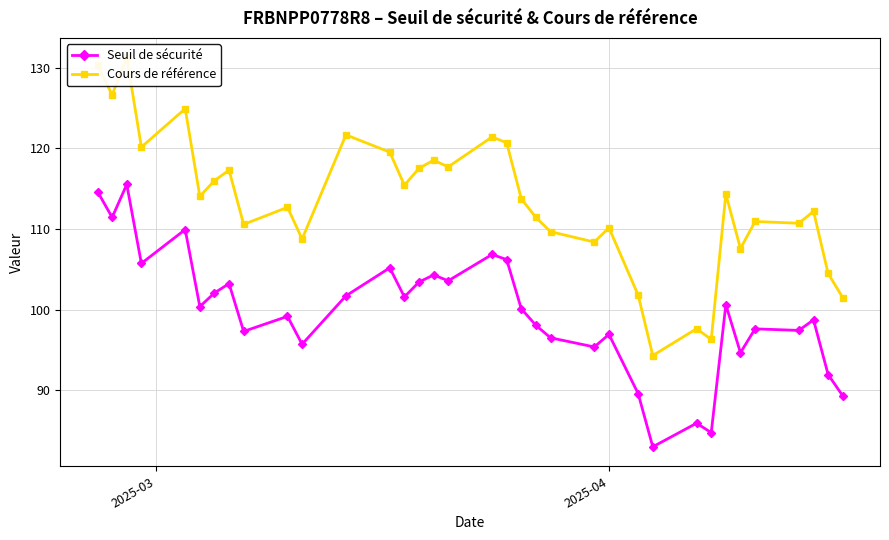

What is the maximum value for Seuil de sécurité?

115.5